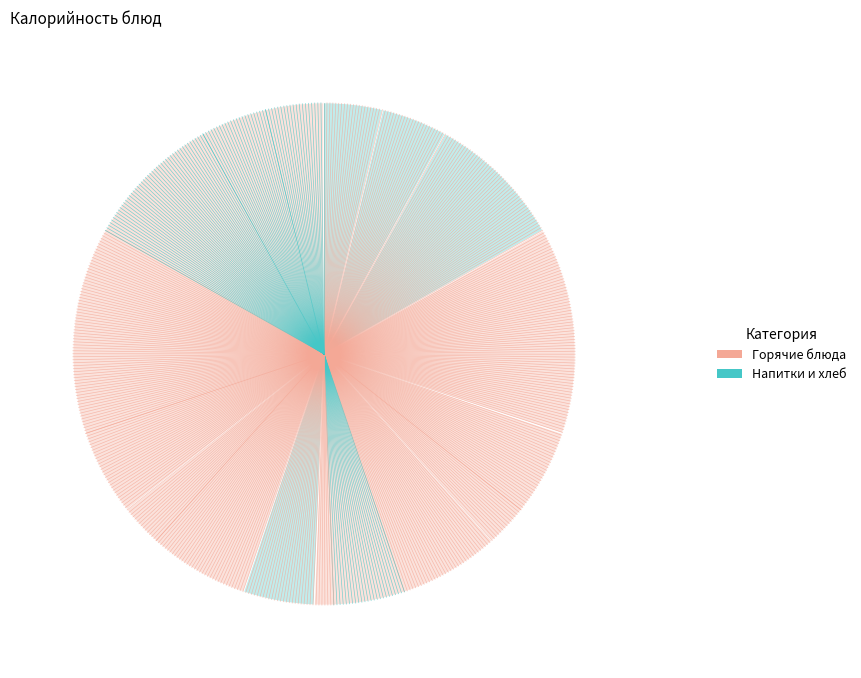

Count the number of slices in the pie.

9